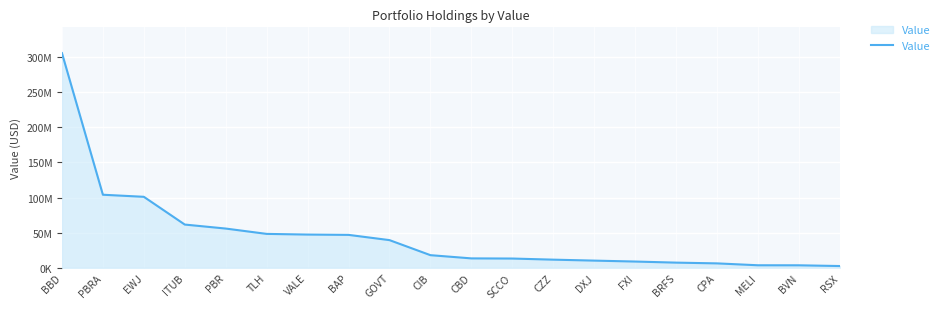

At which label is the value closest to 154025500?

PBRA